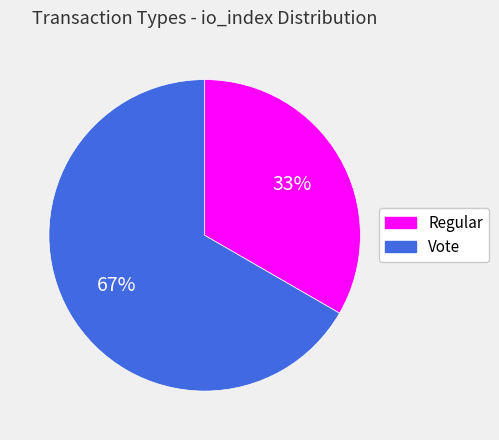

Approximately how many times larger is the value at Regular compared to Vote?

0.5